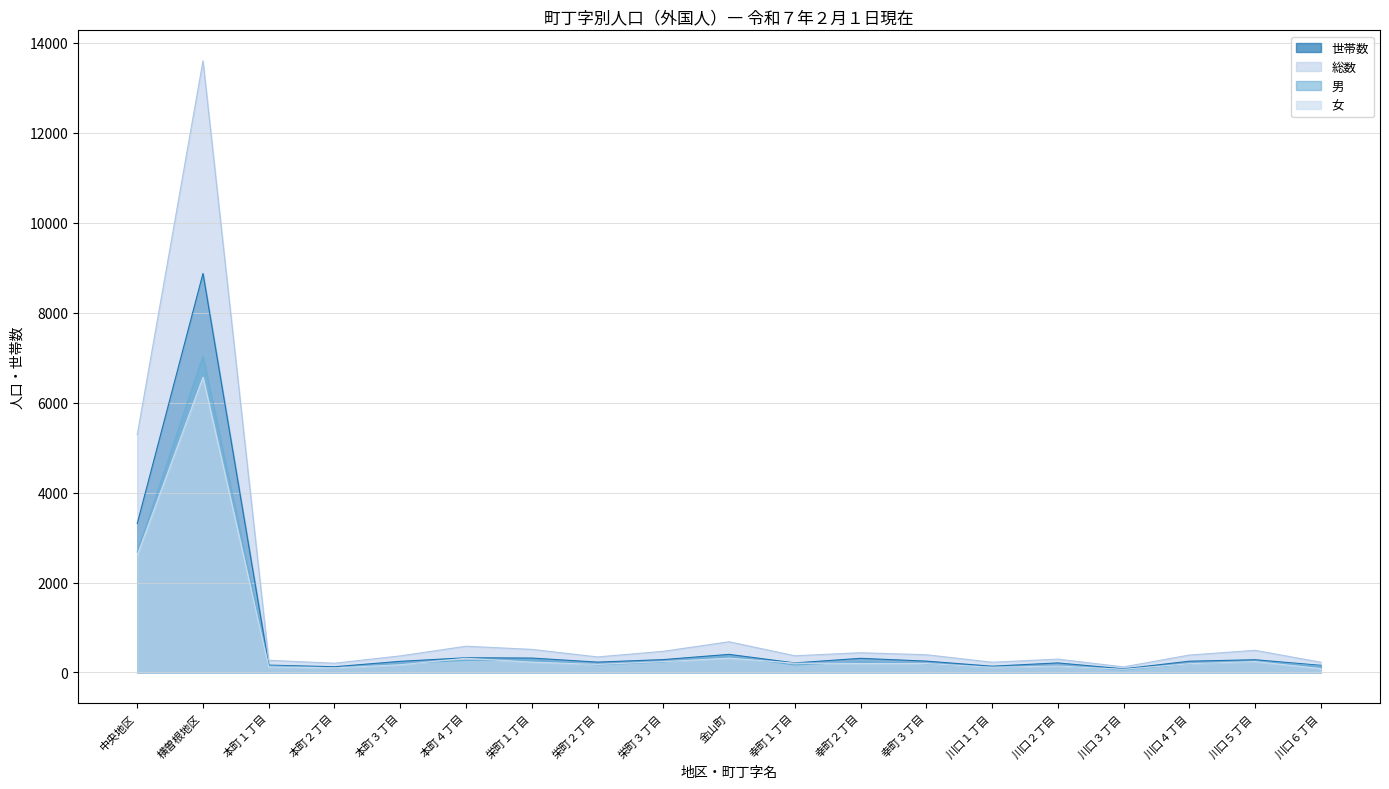

True or false: 総数 has a value of 387 at 川口４丁目.

True